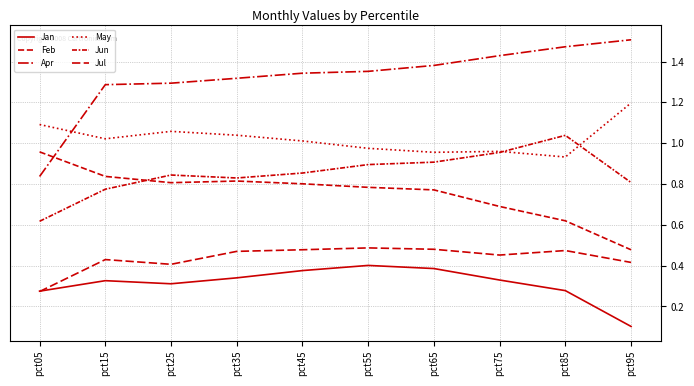

Does the chart have visible grid lines?

Yes